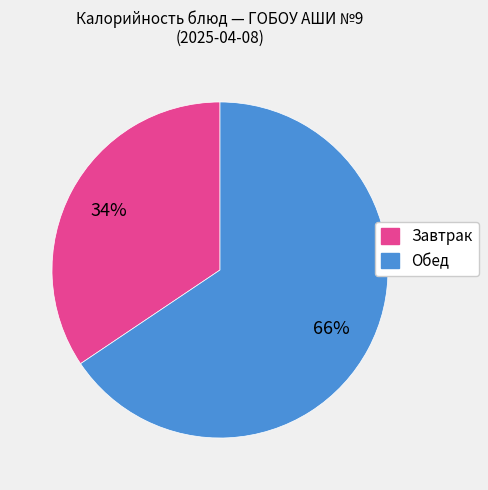

Does any single category account for the majority?

Yes